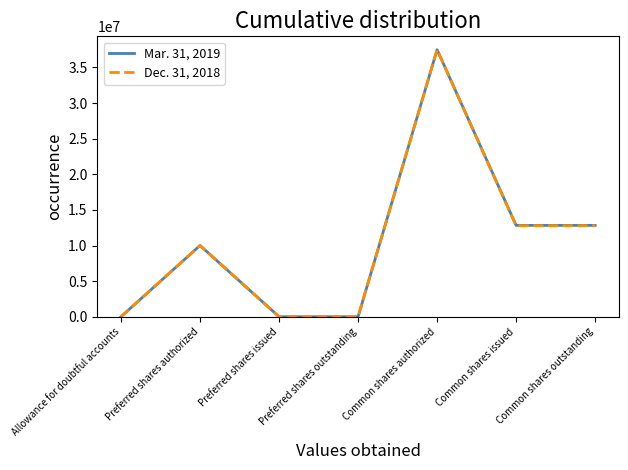

What is the difference between the maximum and minimum values in the Dec. 31, 2018 series?

37500000